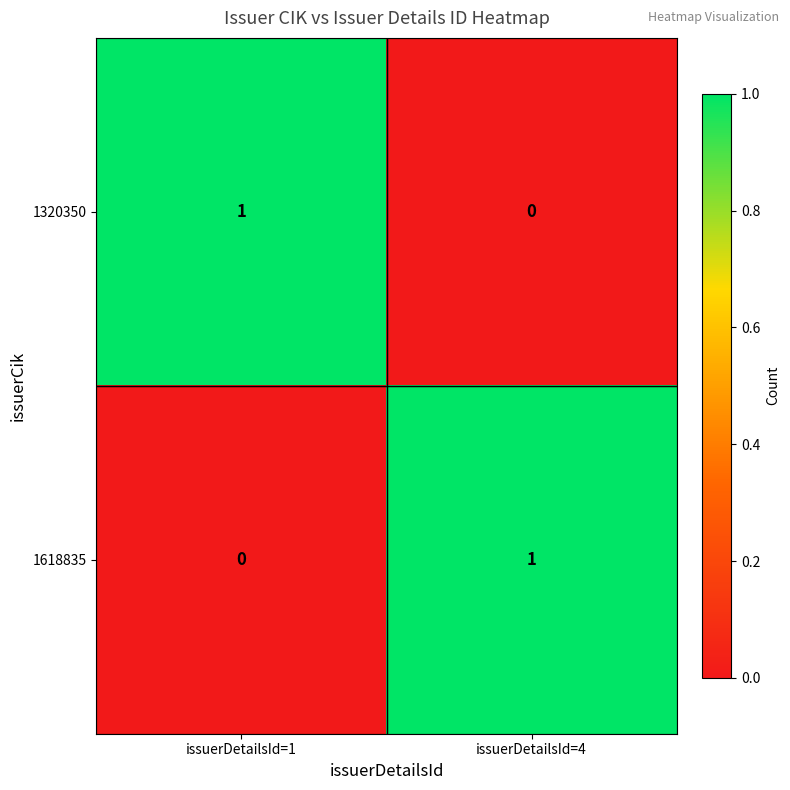

How many categories are shown in the chart?

2